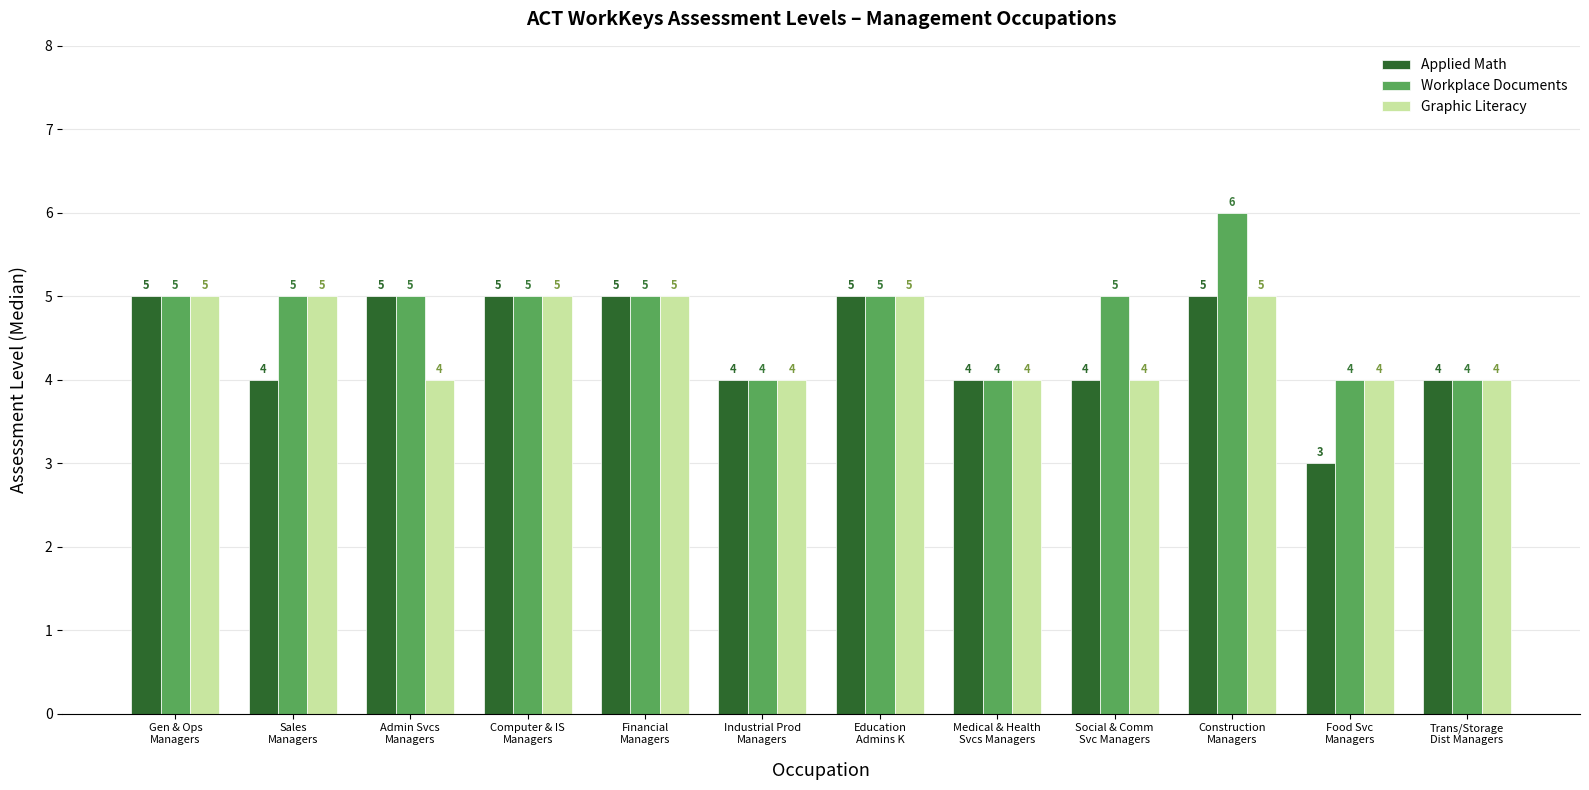

Reading left to right, what are all the values shown in this chart?

Applied Math: 5	4	5	5	5	4	5	4	4	5	3	4
Workplace Documents: 5	5	5	5	5	4	5	4	5	6	4	4
Graphic Literacy: 5	5	4	5	5	4	5	4	4	5	4	4